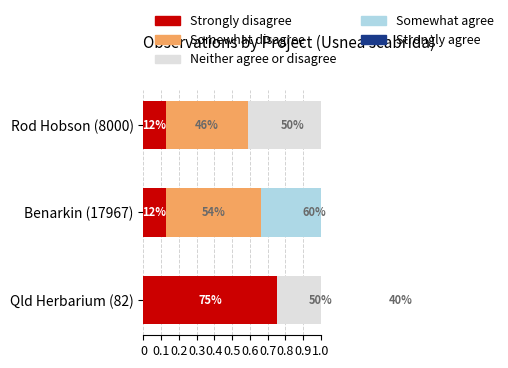

What is the spread (max minus min) of values at Qld Herbarium (82)?

0.8